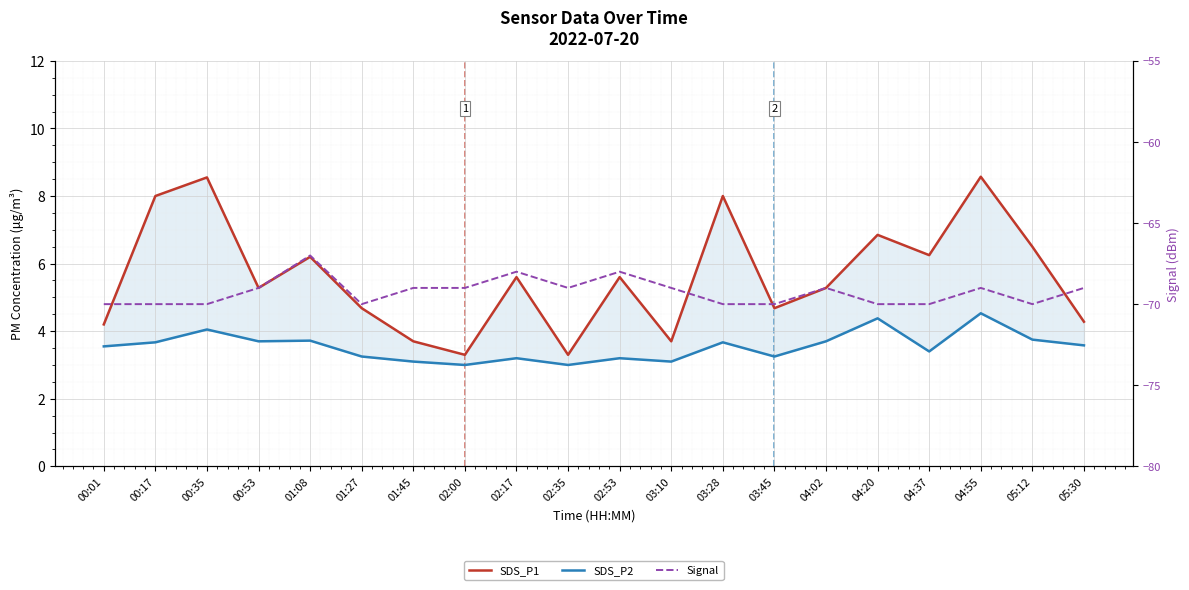

What are all the series names shown in the legend?

SDS_P1, SDS_P2, Signal